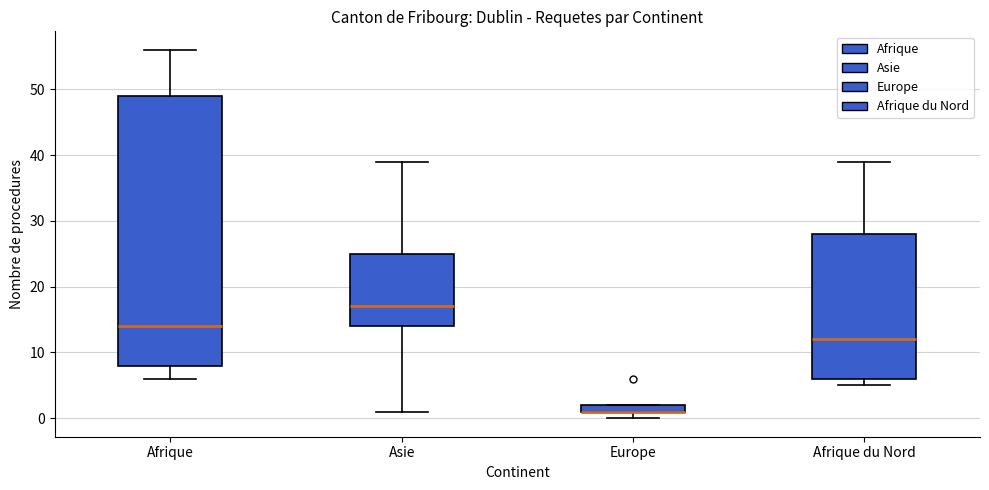

Where is the lower edge of the box for Afrique du Nord on the y-axis? The values are not printed on the chart, so give them approximately, as read against the axis.

6